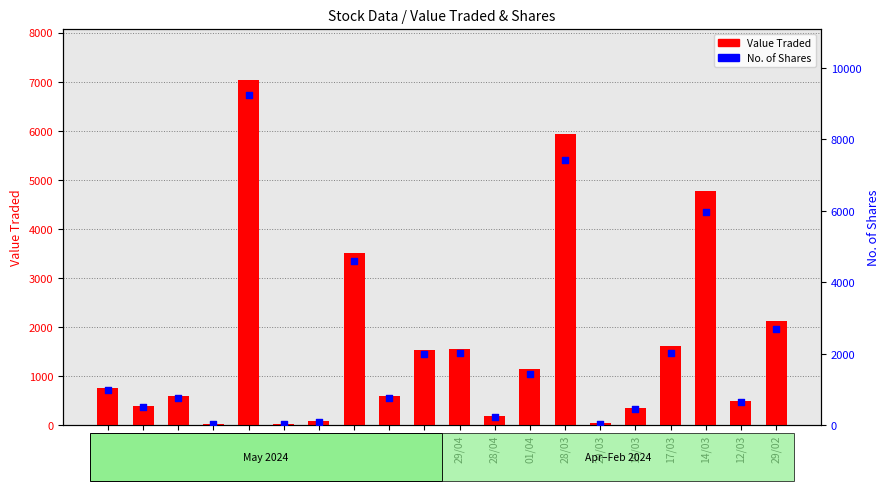

At how many categories does at least one series exceed 5583?

3